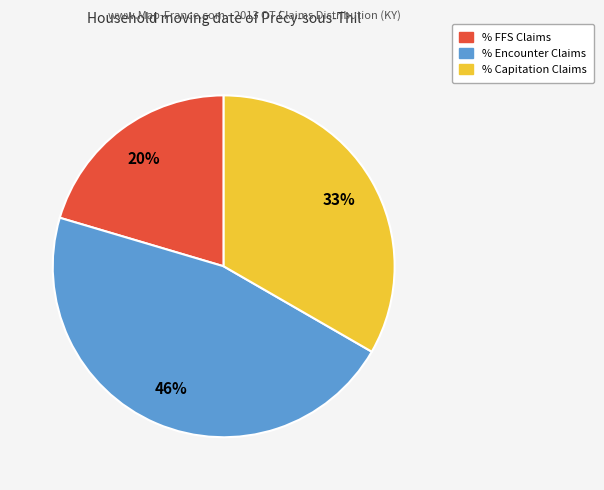

Is there a majority slice in this chart?

No